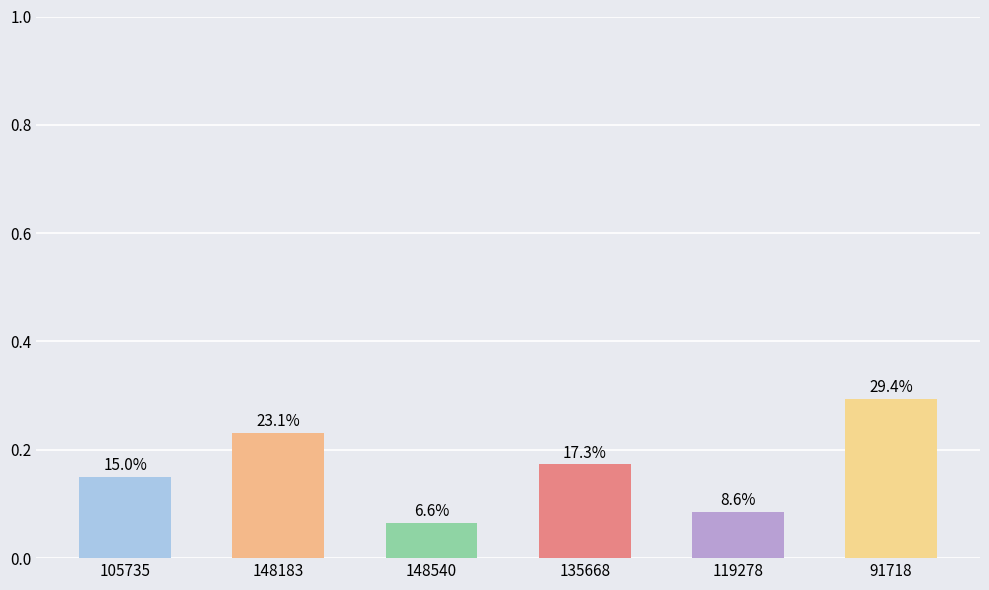

Reading left to right, what are all the values shown in this chart?

0.1	0.2	0.1	0.2	0.1	0.3